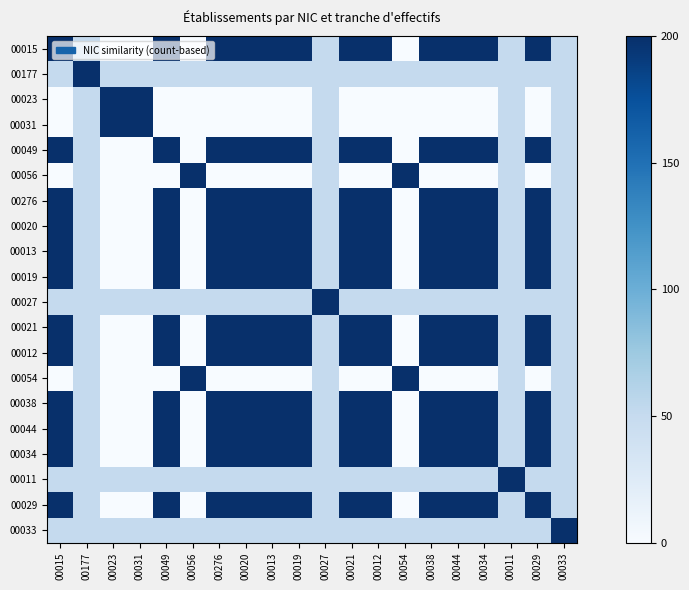

Reading left to right, what are all the values shown in this chart?

00015: 00015=200	00177=50	00023=0	00031=0	00049=200	00056=0	00276=200	00020=200	00013=200	00019=200	00027=50	00021=200	00012=200	00054=0	00038=200	00044=200	00034=200	00011=50	00029=200	00033=50
00177: 00015=50	00177=200	00023=50	00031=50	00049=50	00056=50	00276=50	00020=50	00013=50	00019=50	00027=50	00021=50	00012=50	00054=50	00038=50	00044=50	00034=50	00011=50	00029=50	00033=50
00023: 00015=0	00177=50	00023=200	00031=200	00049=0	00056=0	00276=0	00020=0	00013=0	00019=0	00027=50	00021=0	00012=0	00054=0	00038=0	00044=0	00034=0	00011=50	00029=0	00033=50
00031: 00015=0	00177=50	00023=200	00031=200	00049=0	00056=0	00276=0	00020=0	00013=0	00019=0	00027=50	00021=0	00012=0	00054=0	00038=0	00044=0	00034=0	00011=50	00029=0	00033=50
00049: 00015=200	00177=50	00023=0	00031=0	00049=200	00056=0	00276=200	00020=200	00013=200	00019=200	00027=50	00021=200	00012=200	00054=0	00038=200	00044=200	00034=200	00011=50	00029=200	00033=50
00056: 00015=0	00177=50	00023=0	00031=0	00049=0	00056=200	00276=0	00020=0	00013=0	00019=0	00027=50	00021=0	00012=0	00054=200	00038=0	00044=0	00034=0	00011=50	00029=0	00033=50
00276: 00015=200	00177=50	00023=0	00031=0	00049=200	00056=0	00276=200	00020=200	00013=200	00019=200	00027=50	00021=200	00012=200	00054=0	00038=200	00044=200	00034=200	00011=50	00029=200	00033=50
00020: 00015=200	00177=50	00023=0	00031=0	00049=200	00056=0	00276=200	00020=200	00013=200	00019=200	00027=50	00021=200	00012=200	00054=0	00038=200	00044=200	00034=200	00011=50	00029=200	00033=50
00013: 00015=200	00177=50	00023=0	00031=0	00049=200	00056=0	00276=200	00020=200	00013=200	00019=200	00027=50	00021=200	00012=200	00054=0	00038=200	00044=200	00034=200	00011=50	00029=200	00033=50
00019: 00015=200	00177=50	00023=0	00031=0	00049=200	00056=0	00276=200	00020=200	00013=200	00019=200	00027=50	00021=200	00012=200	00054=0	00038=200	00044=200	00034=200	00011=50	00029=200	00033=50
00027: 00015=50	00177=50	00023=50	00031=50	00049=50	00056=50	00276=50	00020=50	00013=50	00019=50	00027=200	00021=50	00012=50	00054=50	00038=50	00044=50	00034=50	00011=50	00029=50	00033=50
00021: 00015=200	00177=50	00023=0	00031=0	00049=200	00056=0	00276=200	00020=200	00013=200	00019=200	00027=50	00021=200	00012=200	00054=0	00038=200	00044=200	00034=200	00011=50	00029=200	00033=50
00012: 00015=200	00177=50	00023=0	00031=0	00049=200	00056=0	00276=200	00020=200	00013=200	00019=200	00027=50	00021=200	00012=200	00054=0	00038=200	00044=200	00034=200	00011=50	00029=200	00033=50
00054: 00015=0	00177=50	00023=0	00031=0	00049=0	00056=200	00276=0	00020=0	00013=0	00019=0	00027=50	00021=0	00012=0	00054=200	00038=0	00044=0	00034=0	00011=50	00029=0	00033=50
00038: 00015=200	00177=50	00023=0	00031=0	00049=200	00056=0	00276=200	00020=200	00013=200	00019=200	00027=50	00021=200	00012=200	00054=0	00038=200	00044=200	00034=200	00011=50	00029=200	00033=50
00044: 00015=200	00177=50	00023=0	00031=0	00049=200	00056=0	00276=200	00020=200	00013=200	00019=200	00027=50	00021=200	00012=200	00054=0	00038=200	00044=200	00034=200	00011=50	00029=200	00033=50
00034: 00015=200	00177=50	00023=0	00031=0	00049=200	00056=0	00276=200	00020=200	00013=200	00019=200	00027=50	00021=200	00012=200	00054=0	00038=200	00044=200	00034=200	00011=50	00029=200	00033=50
00011: 00015=50	00177=50	00023=50	00031=50	00049=50	00056=50	00276=50	00020=50	00013=50	00019=50	00027=50	00021=50	00012=50	00054=50	00038=50	00044=50	00034=50	00011=200	00029=50	00033=50
00029: 00015=200	00177=50	00023=0	00031=0	00049=200	00056=0	00276=200	00020=200	00013=200	00019=200	00027=50	00021=200	00012=200	00054=0	00038=200	00044=200	00034=200	00011=50	00029=200	00033=50
00033: 00015=50	00177=50	00023=50	00031=50	00049=50	00056=50	00276=50	00020=50	00013=50	00019=50	00027=50	00021=50	00012=50	00054=50	00038=50	00044=50	00034=50	00011=50	00029=50	00033=200